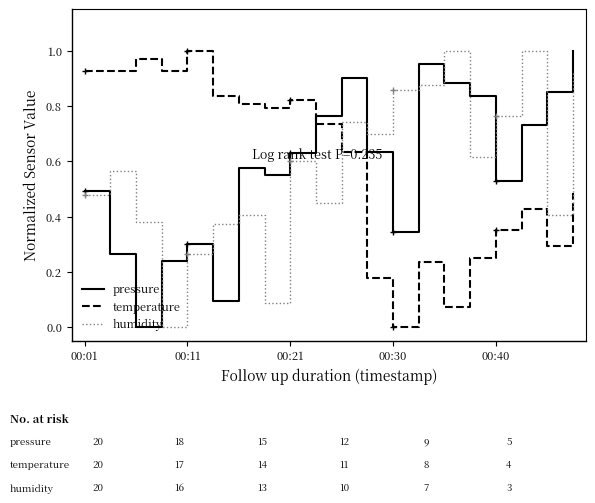

After their last crossing, which series has the higher values: humidity or pressure?

pressure